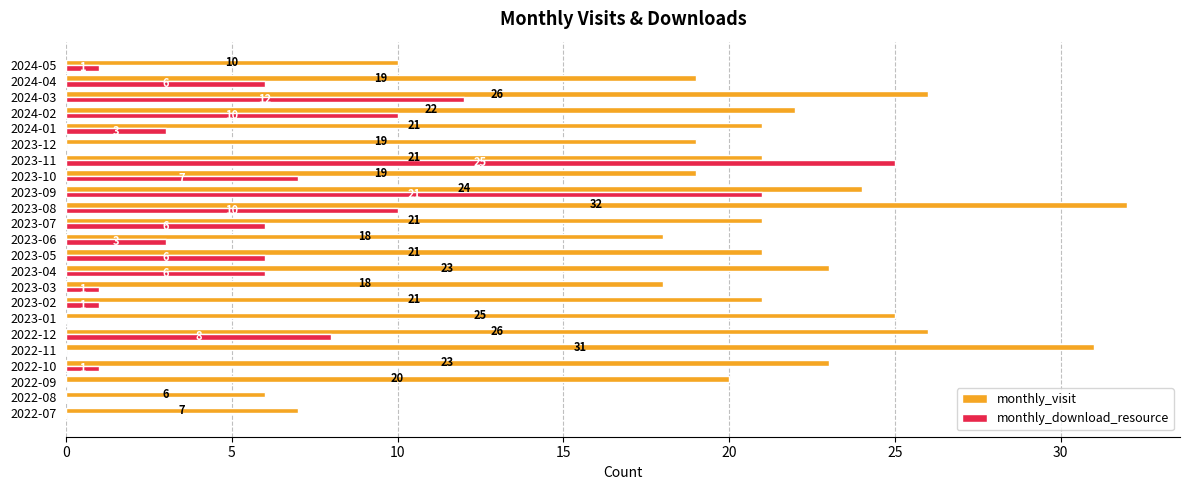

What are all the series names shown in the legend?

monthly_visit, monthly_download_resource